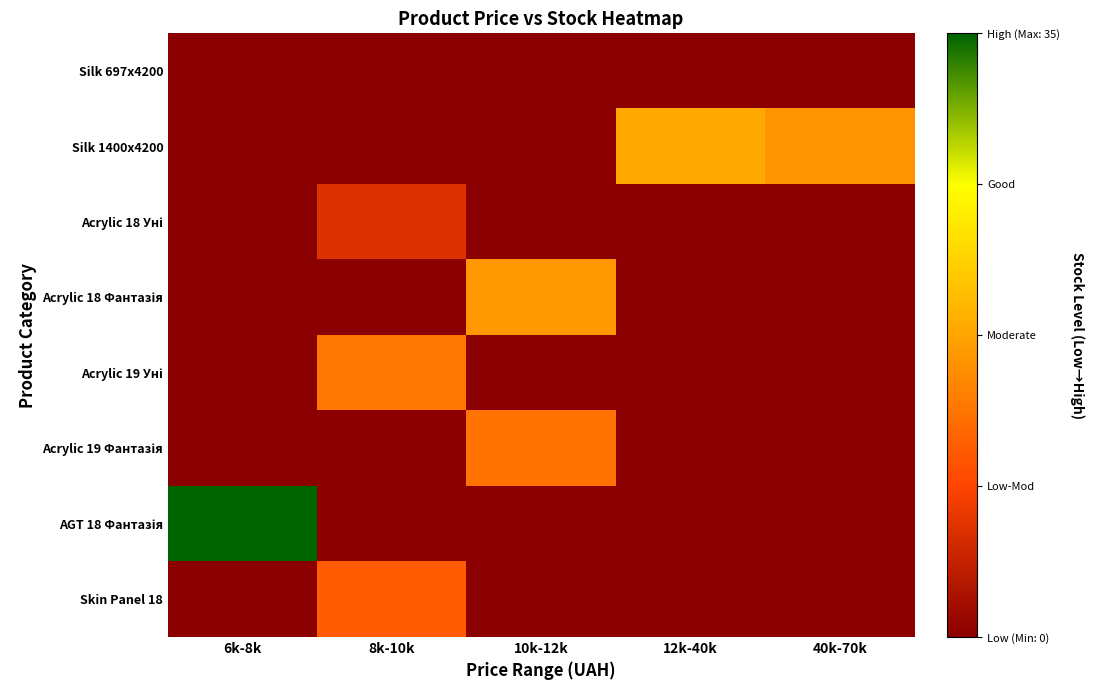

What is the maximum value shown in the chart?

35.2